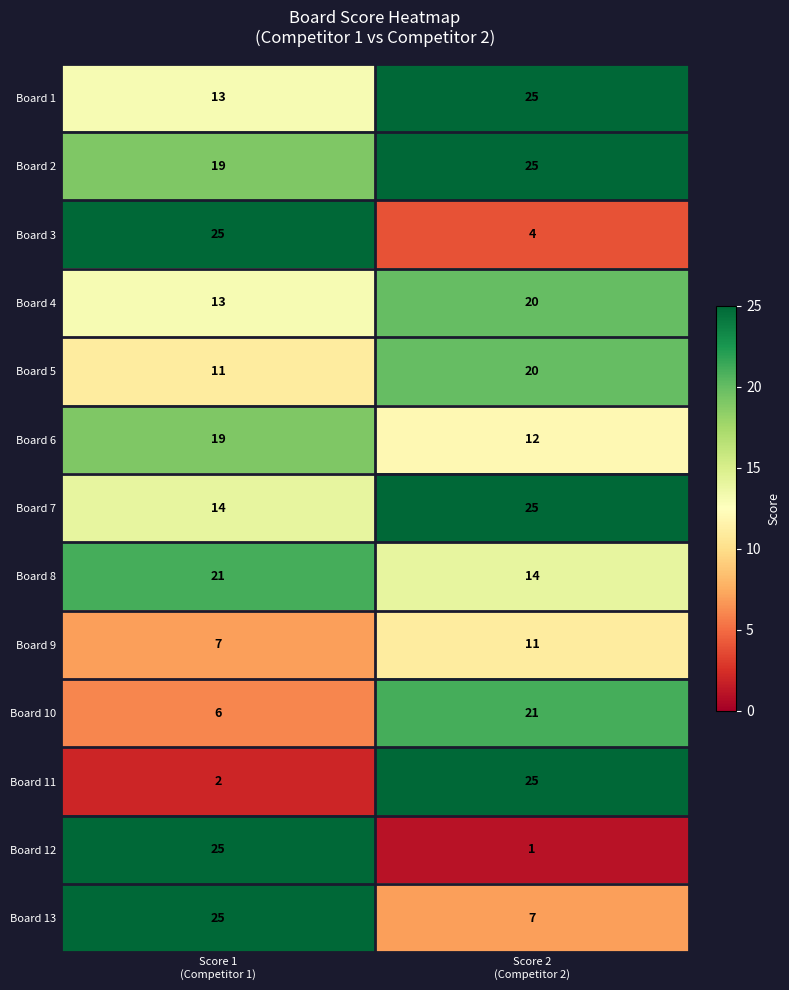

Which series has the largest range (max minus min)?

Board 12